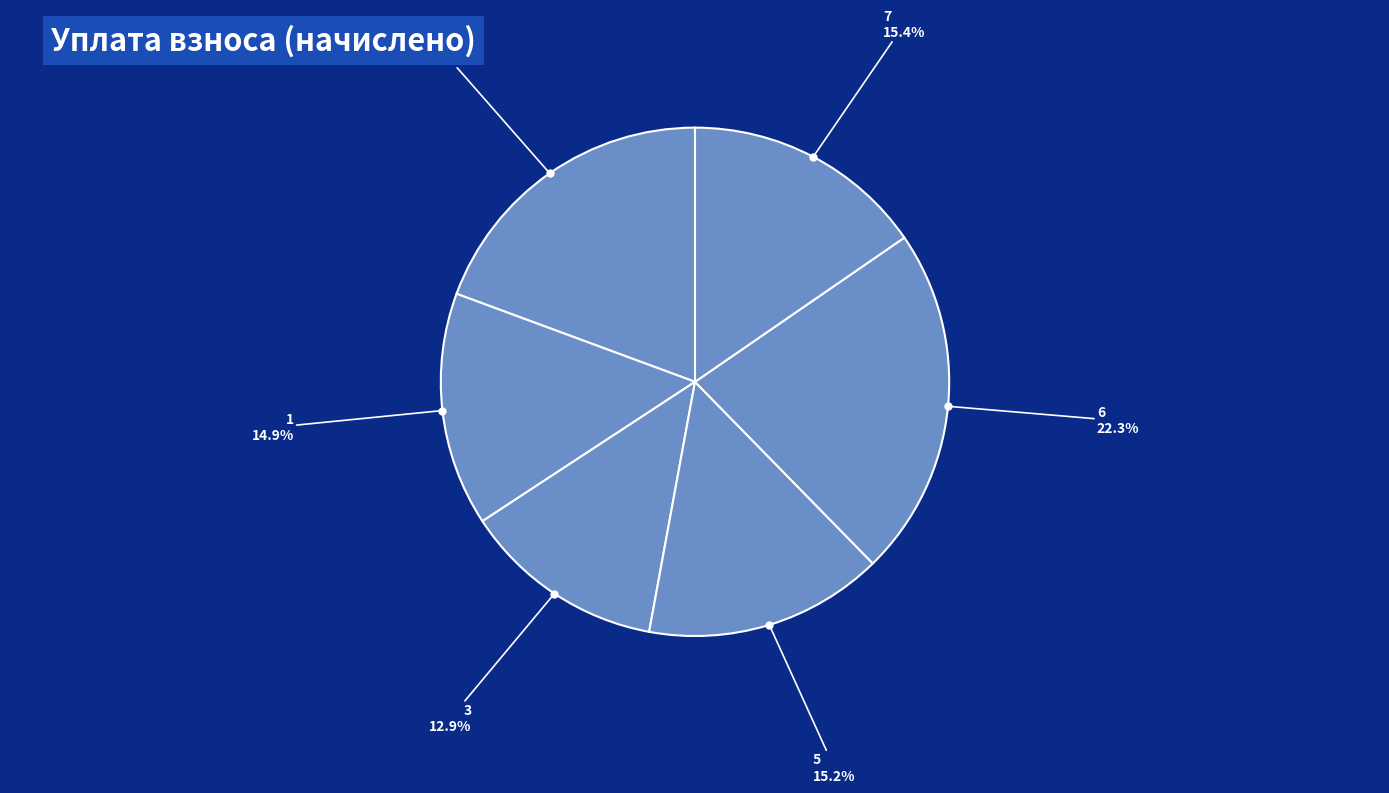

The 7 slice represents 15% of the pie. True or false?

True